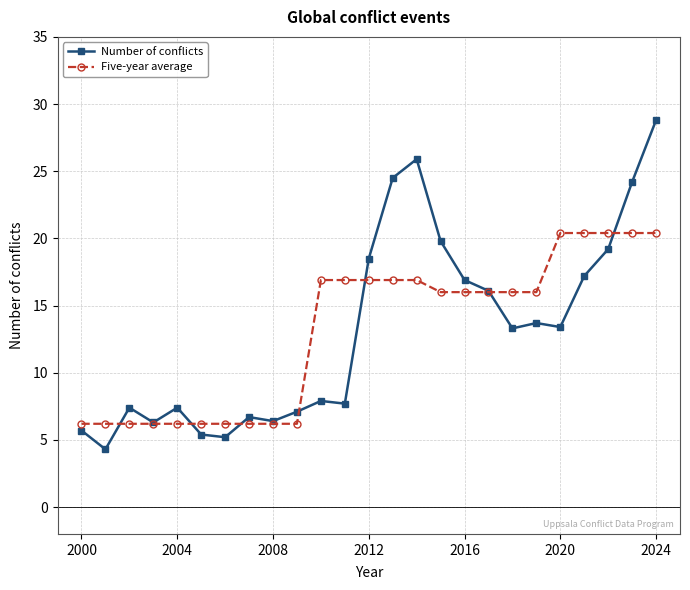

True or false: Number of conflicts and Five-year average intersect in this chart.

True